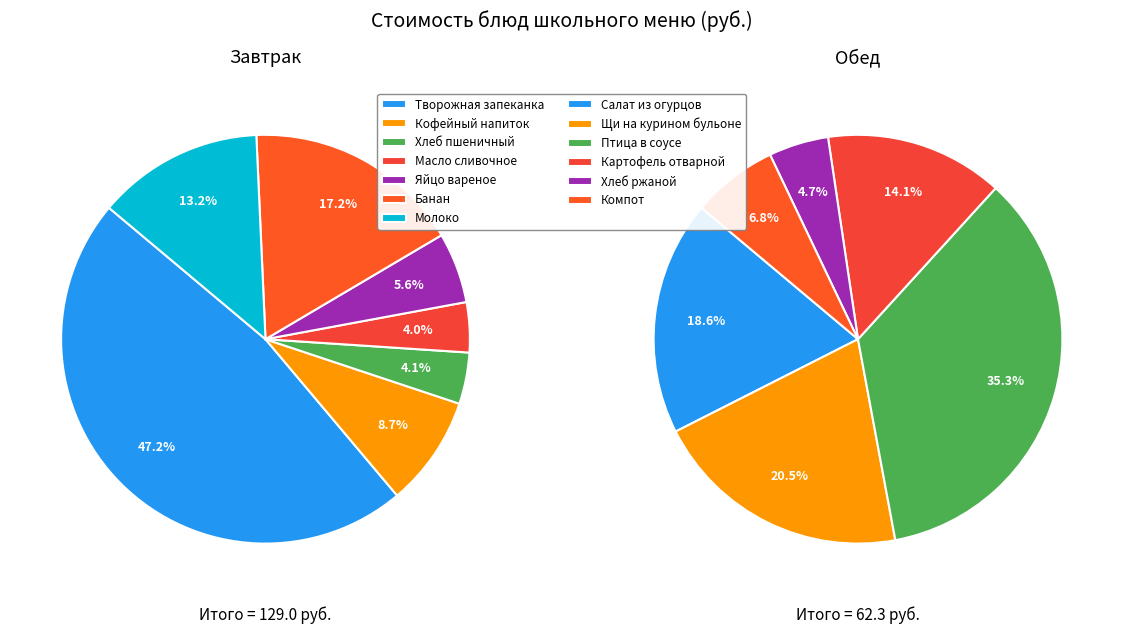

How much of the chart is everything except Щи на курином бульоне?

93.3%